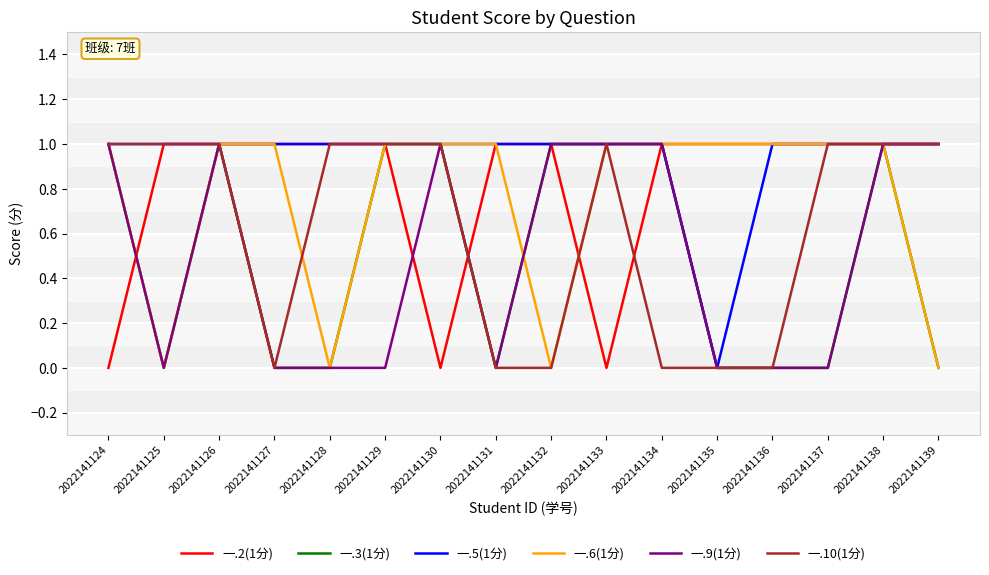

Is it true that 一.2(1分) equals 1 at 2022141138?

True